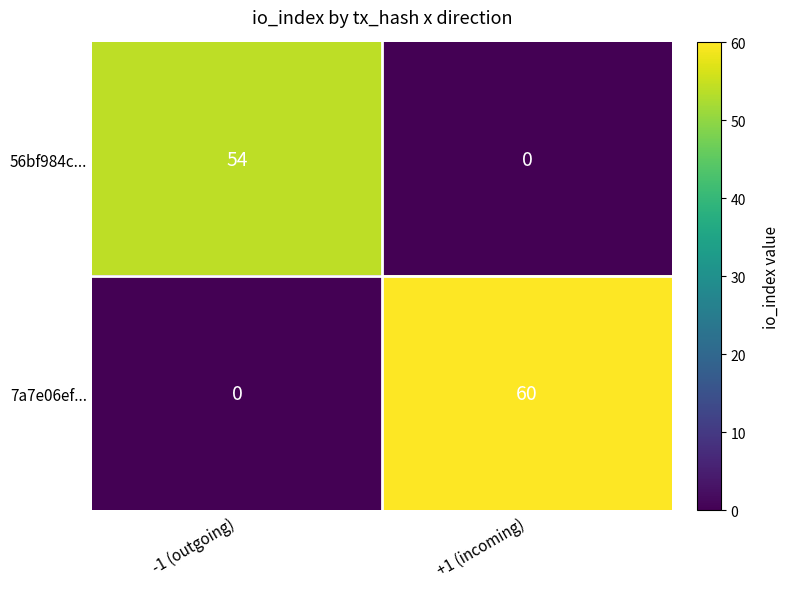

At -1 (outgoing), list the series in order from smallest to largest.

7a7e06ef..., 56bf984c...